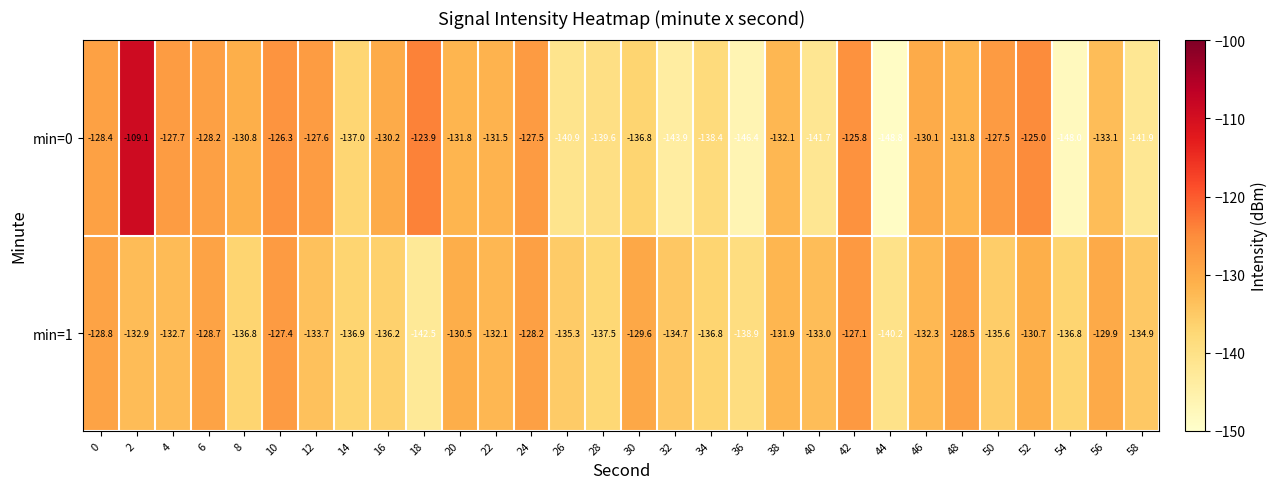

True or false: min=0 has a value of -123.9 at 18.

True